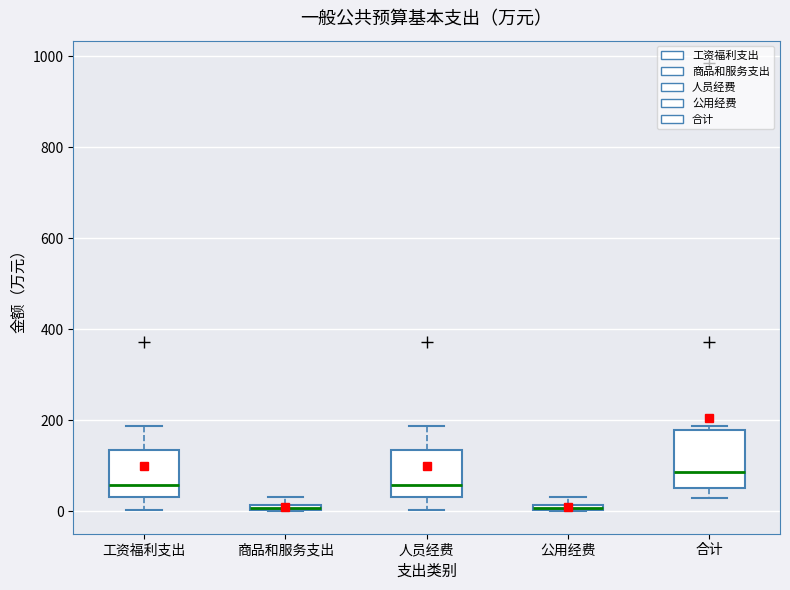

Where does the median line of the box for 工资福利支出 sit on the y-axis? The values are not printed on the chart, so give them approximately, as read against the axis.

60